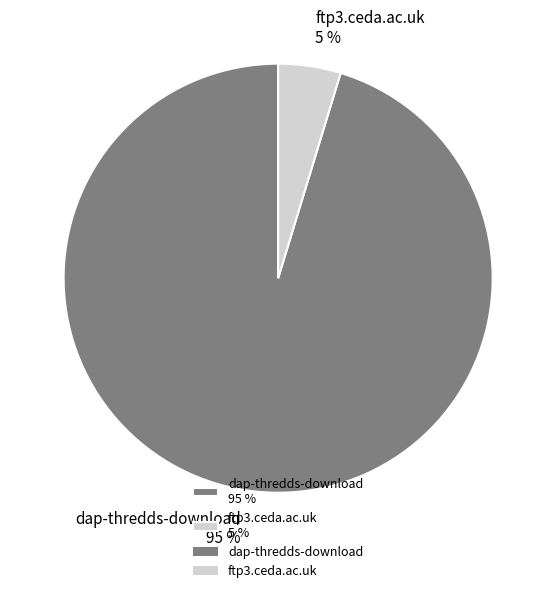

How many slices are in this pie chart?

2